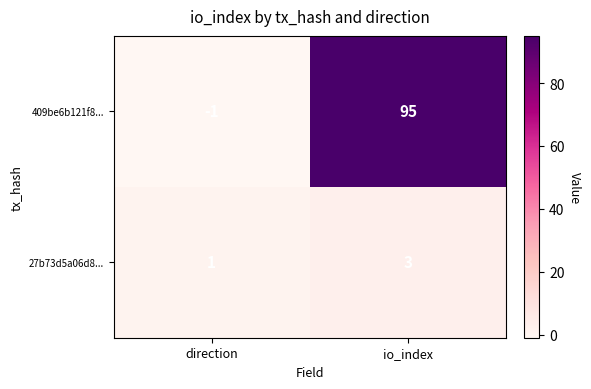

The 409be6b121f8... series shows 159 at io_index. True or false?

False